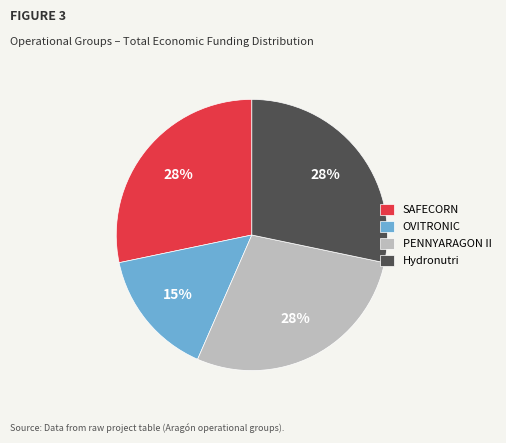

Do OVITRONIC and PENNYARAGON II together represent more than half of the pie?

No